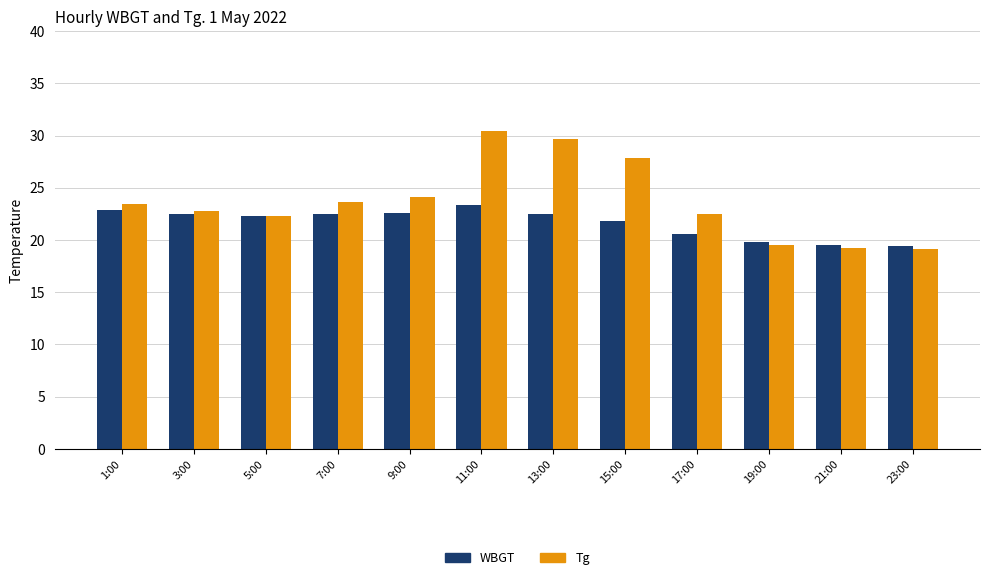

How many bars are there in each group?

2